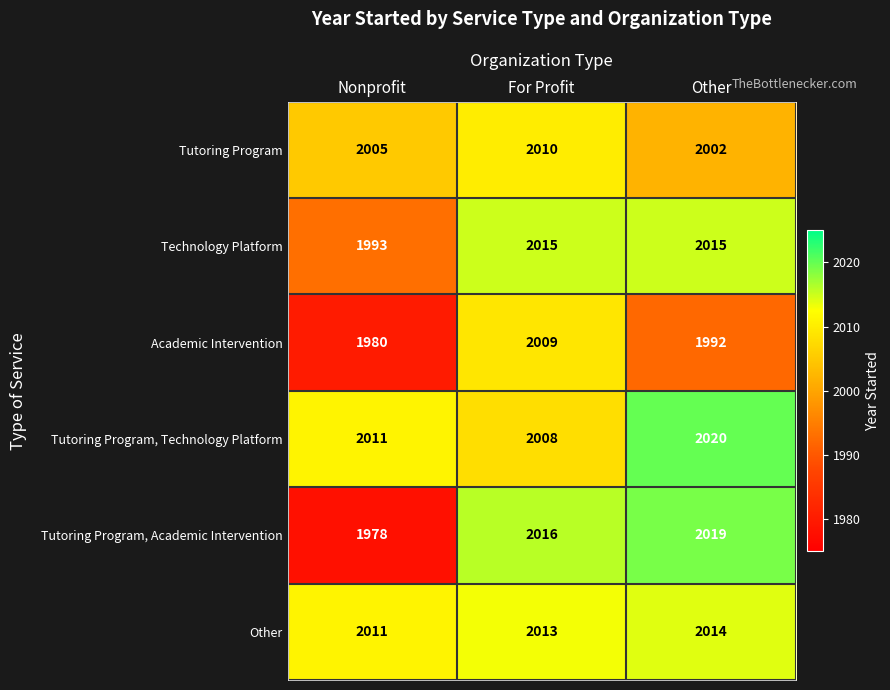

Rank the series at For Profit from highest to lowest value.

Tutoring Program, Academic Intervention, Technology Platform, Other, Tutoring Program, Academic Intervention, Tutoring Program, Technology Platform